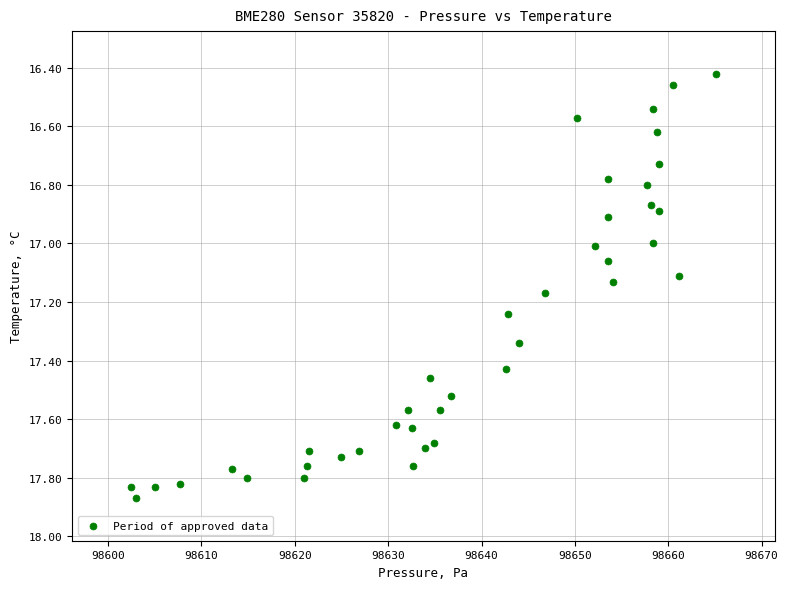

What is the range of X values (max minus min)?

62.7